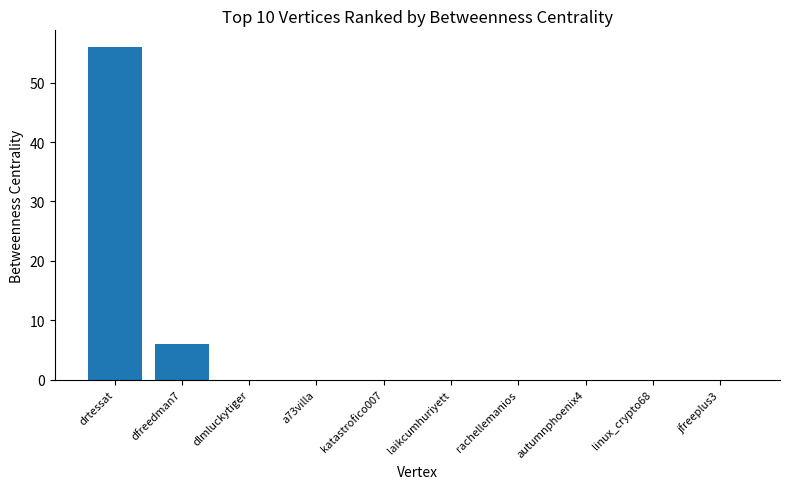

At which category does the chart reach its peak across all series?

drtessat